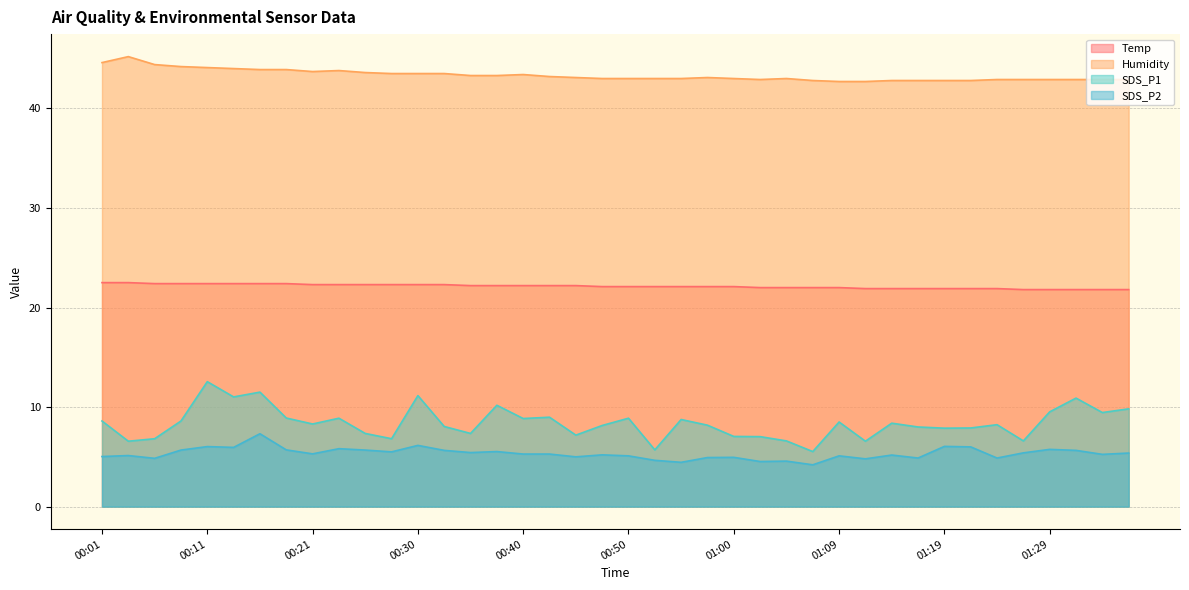

What is the total value across all series at 00:26?

78.9